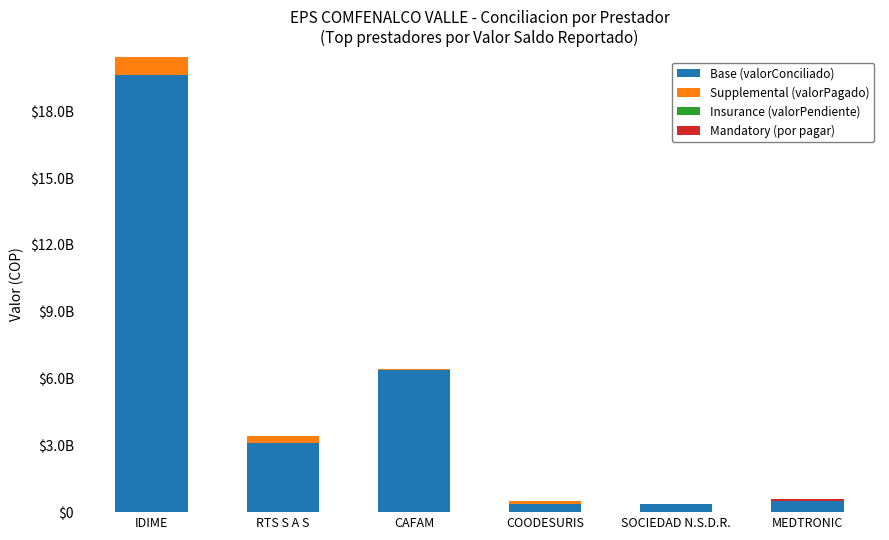

Are the bars grouped side by side (vs. stacked)?

No